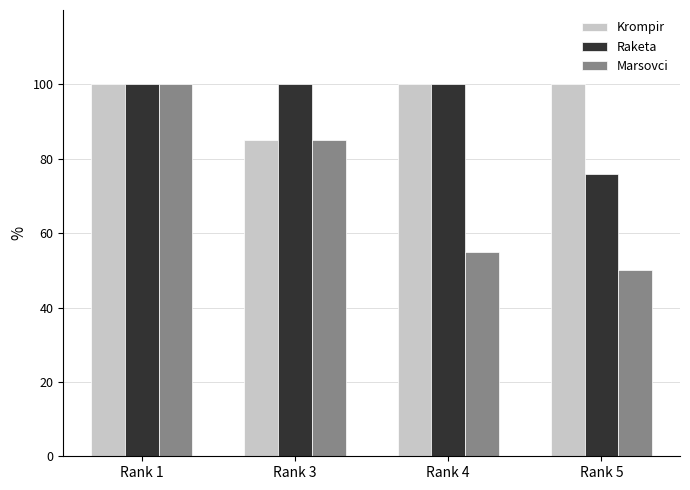

What is the difference between the highest and lowest values at Rank 4?

45